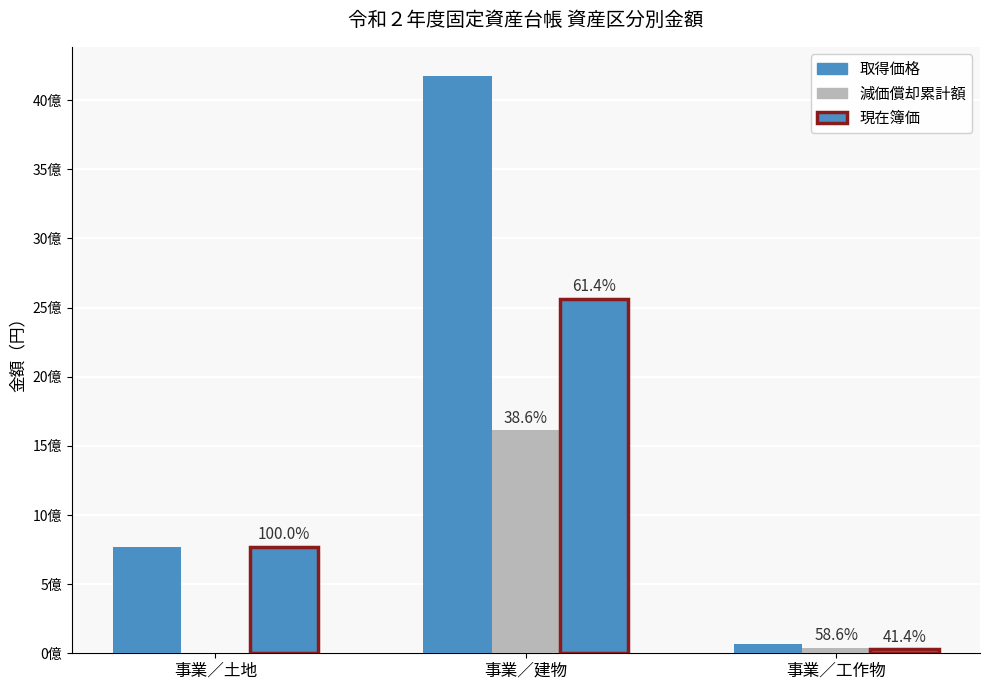

Reading left to right, transcribe all the data shown in this chart.

取得価格: 事業／土地=770772999	事業／建物=4176448068	事業／工作物=70219906
減価償却累計額: 事業／土地=0	事業／建物=1613133112	事業／工作物=41132425
現在簿価: 事業／土地=770772999	事業／建物=2563314956	事業／工作物=29087481